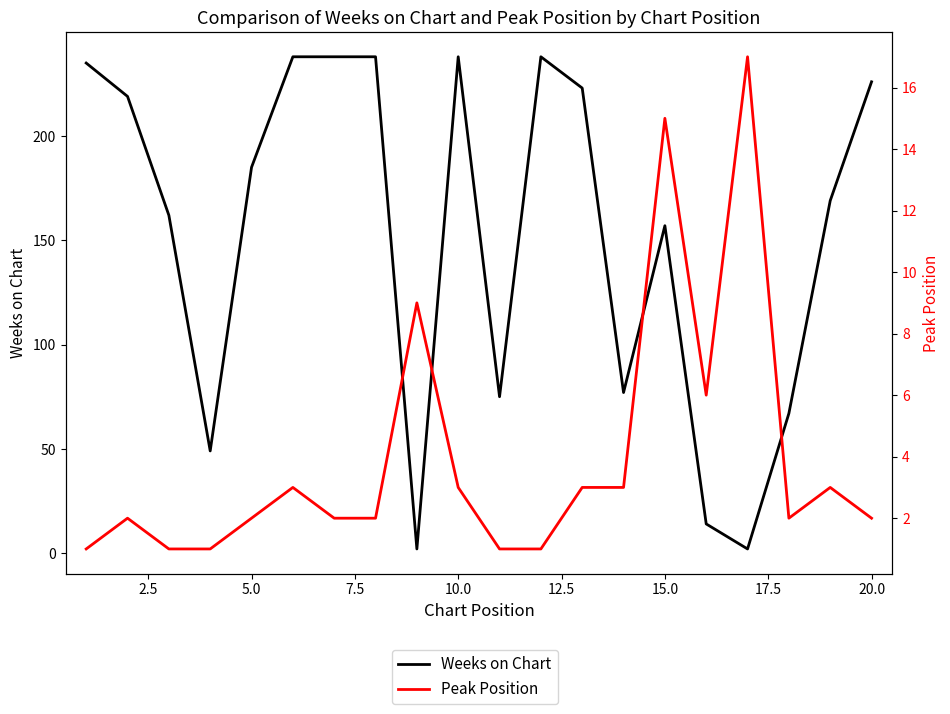

Read the Peak Position value at 2.5.

2